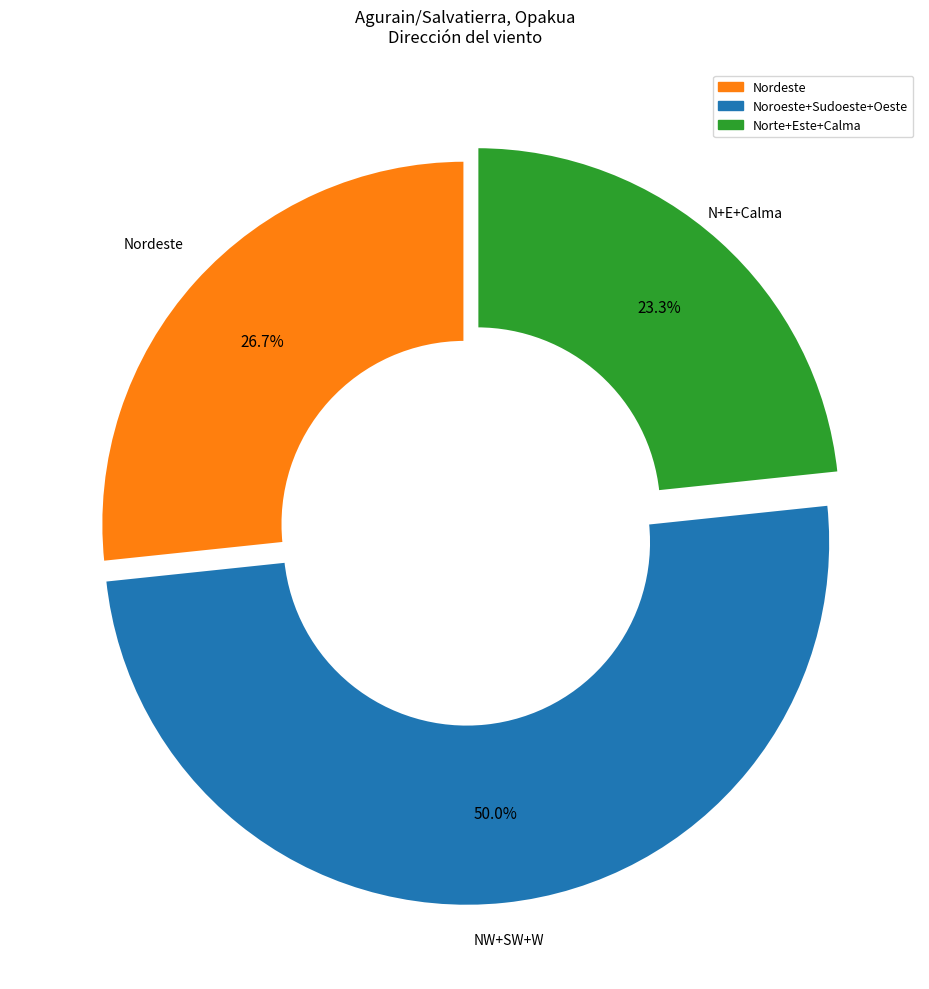

Count the number of slices in the pie.

3